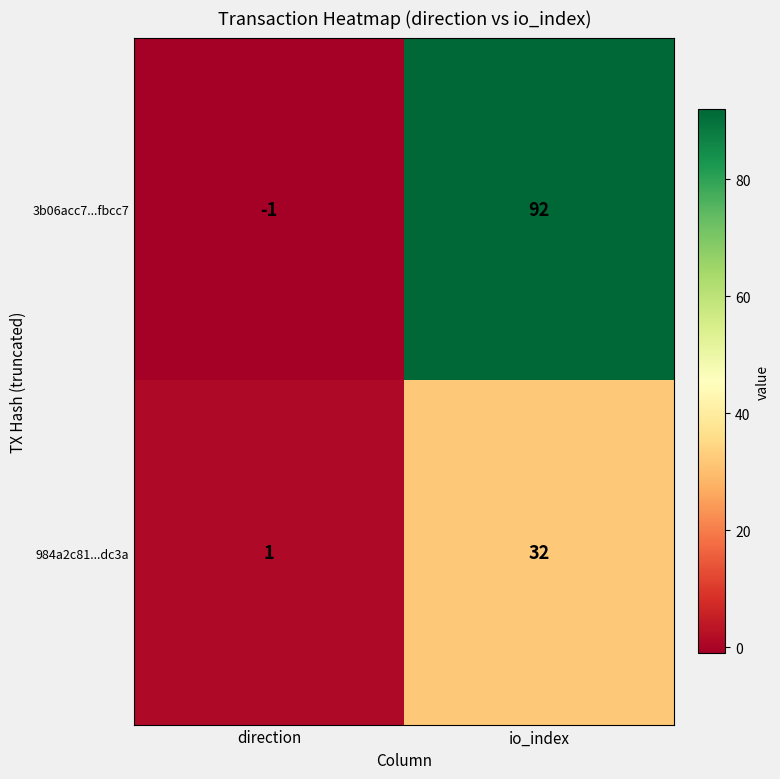

Reading right to left, extract all data points from this chart.

3b06acc7...fbcc7: io_index=92	direction=-1
984a2c81...dc3a: io_index=32	direction=1